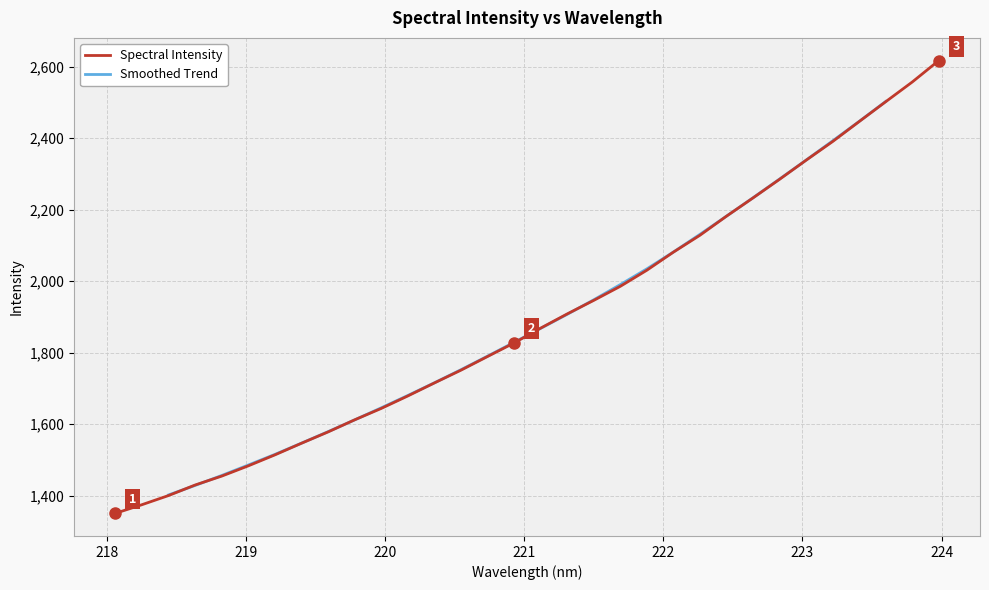

What is the maximum value for Spectral Intensity?

2617.0